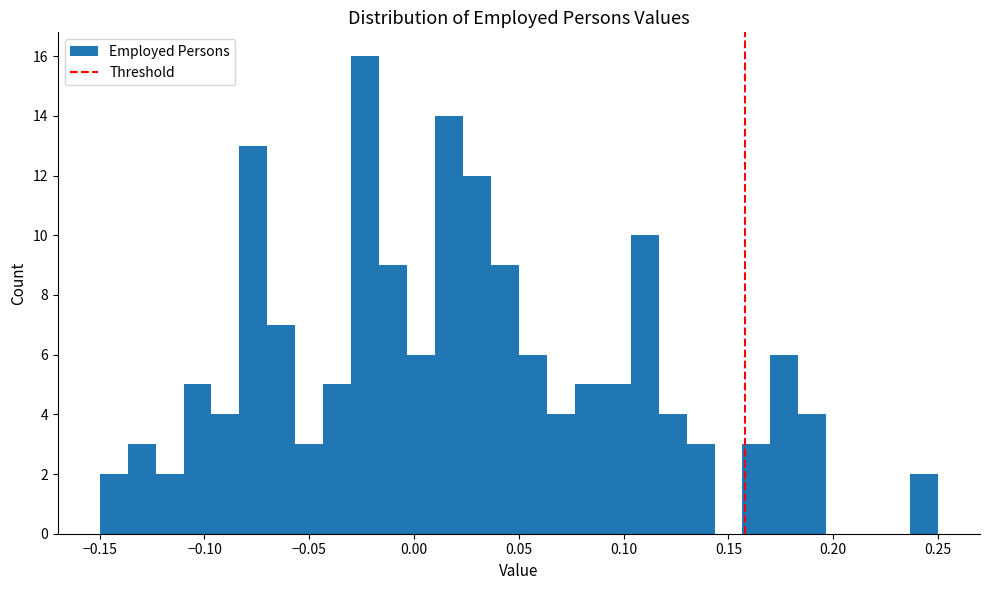

Read against the x-axis, roughly where is the centre of the tallest bar?

-0.025